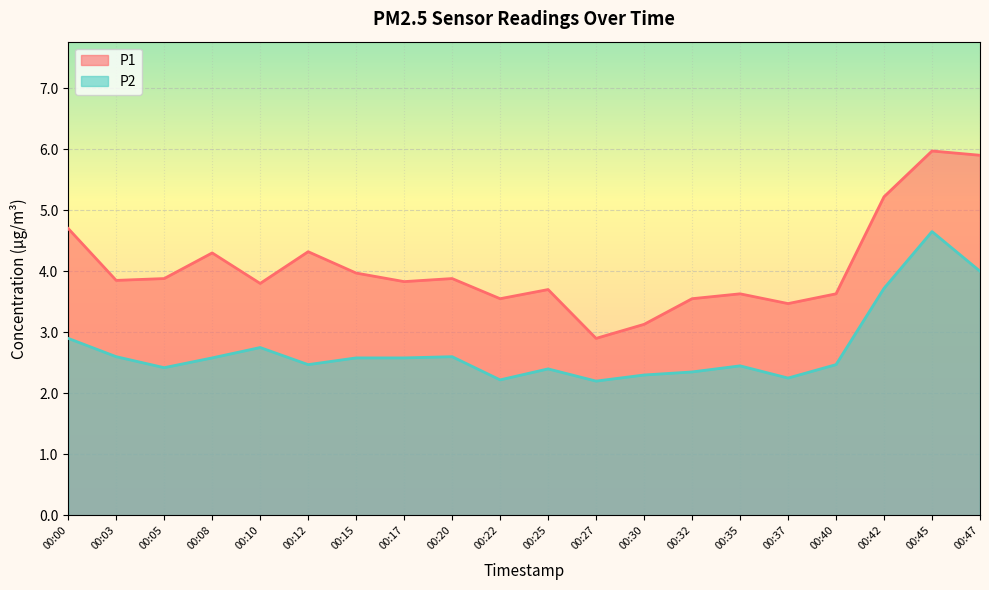

At which category does P2 reach its first local valley?

00:05